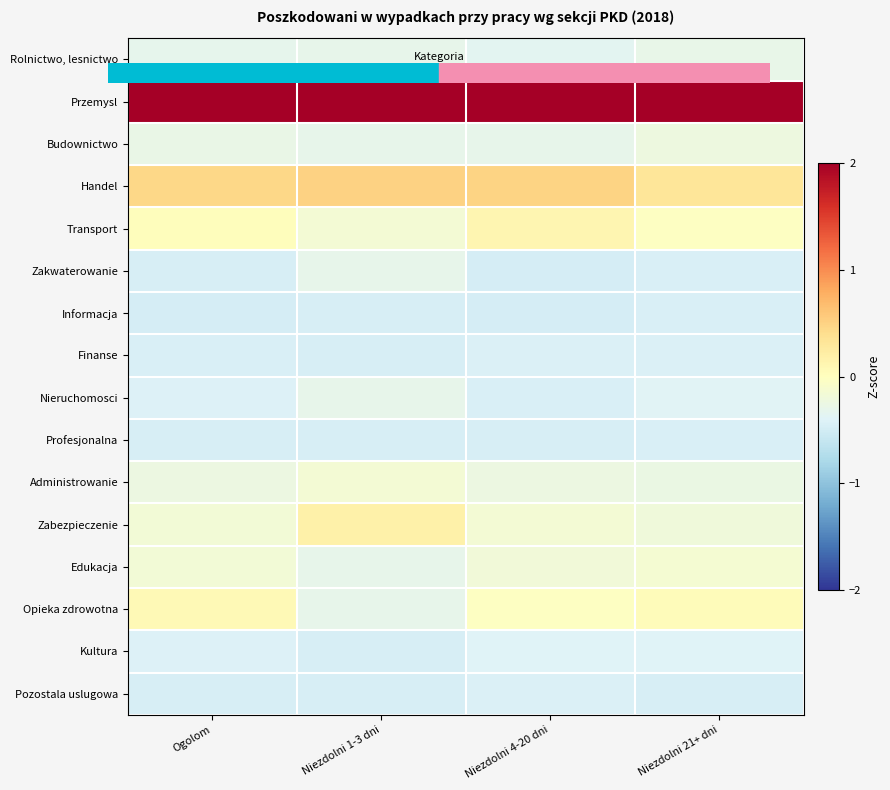

At which category does the chart reach its minimum across all series?

Niezdolni 4-20 dni